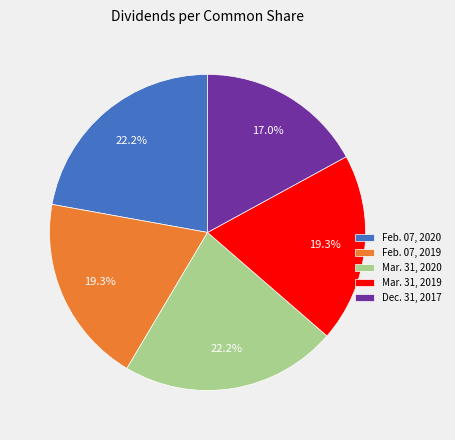

Does any single category account for the majority?

No